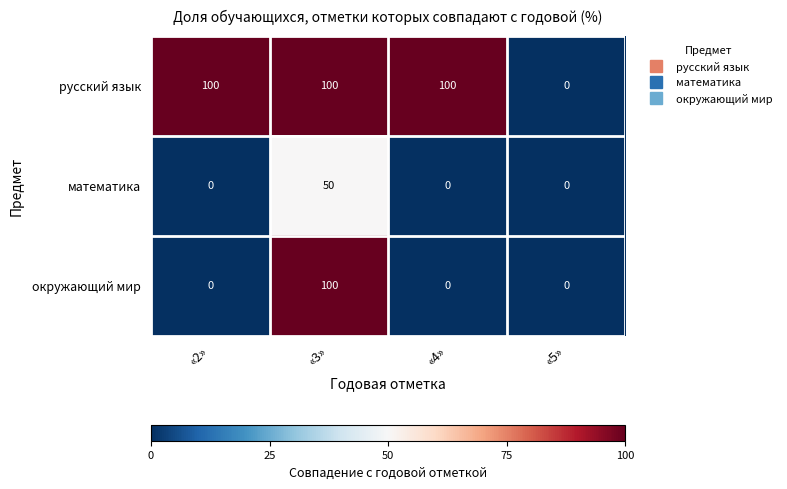

Reading left to right, what are all the values shown in this chart?

русский язык: «2»=100	«3»=100	«4»=100	«5»=0
математика: «2»=0	«3»=50	«4»=0	«5»=0
окружающий мир: «2»=0	«3»=100	«4»=0	«5»=0